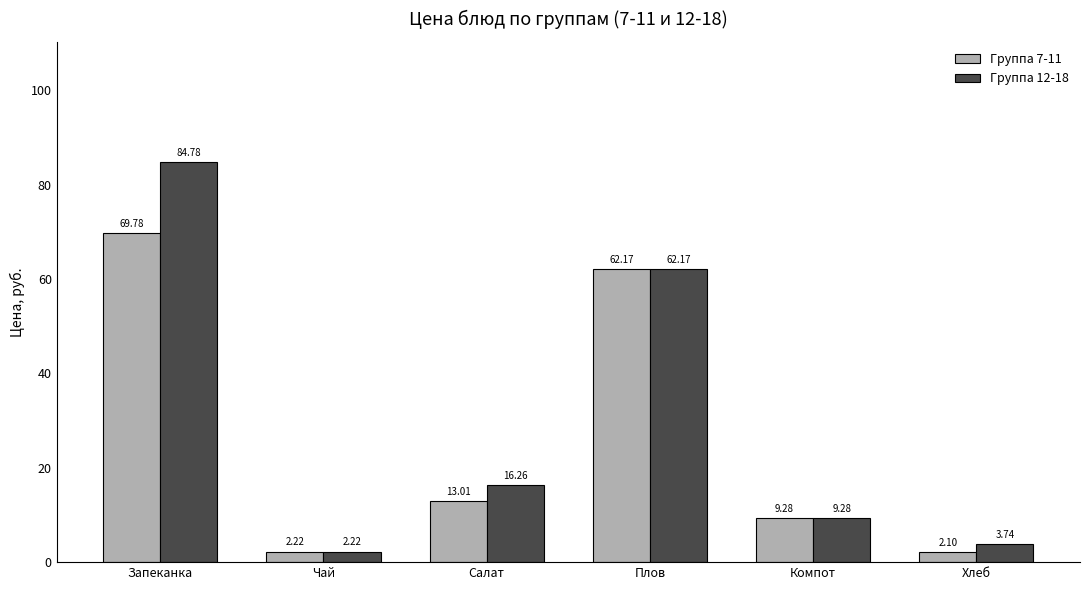

List the series in order of their peak value, lowest first.

Группа 7-11, Группа 12-18